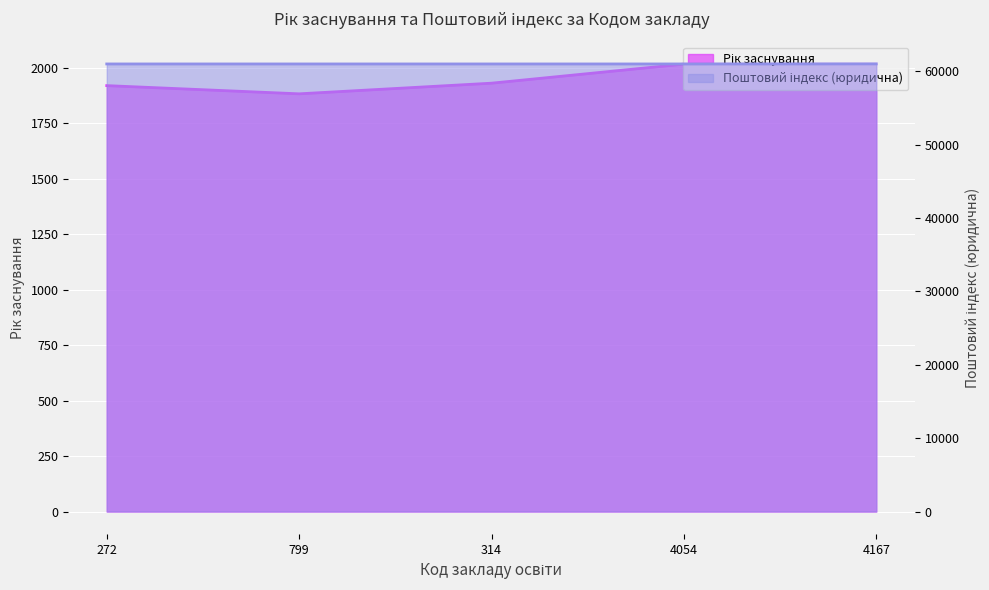

What is the sum of the Рік заснування values at 272 and 4167?

3938